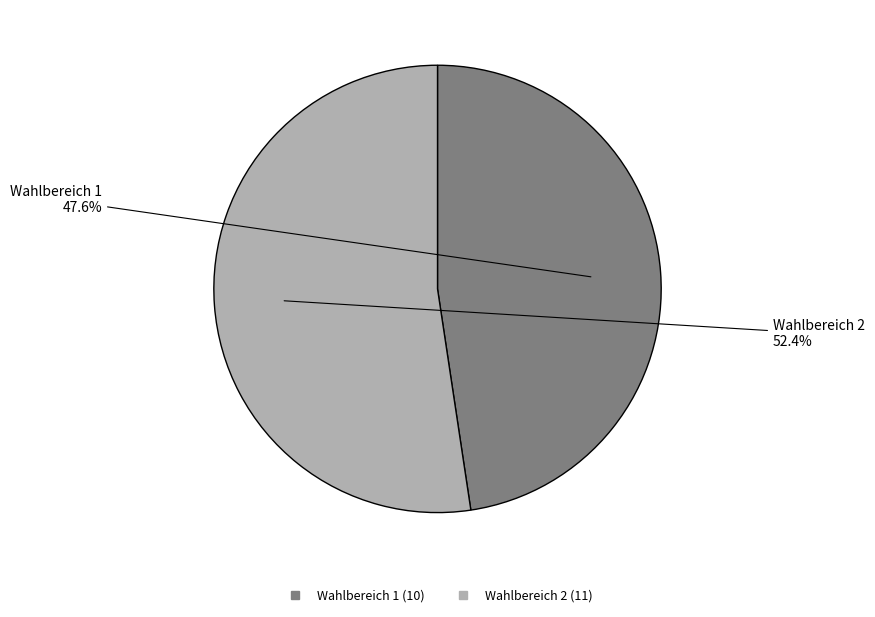

To the nearest percent, what is the difference between the Wahlbereich 2 and Wahlbereich 1 slice percentages?

5%